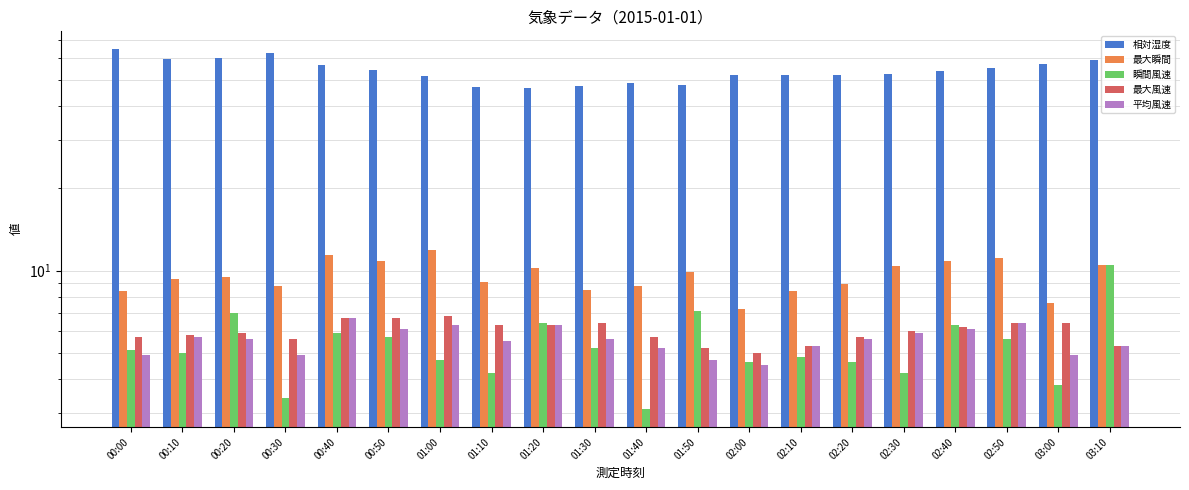

Where does the 平均風速 series first go above 5?

00:10